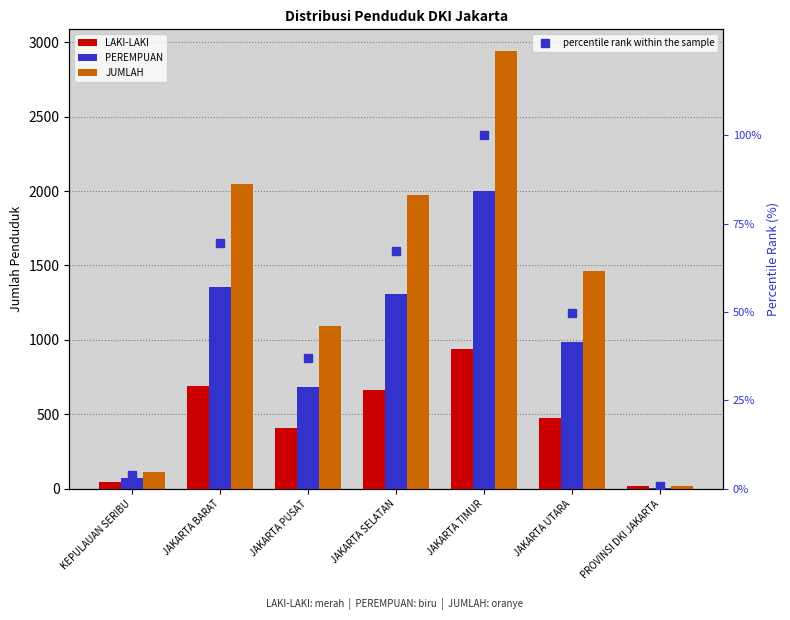

Are the bars horizontal?

No